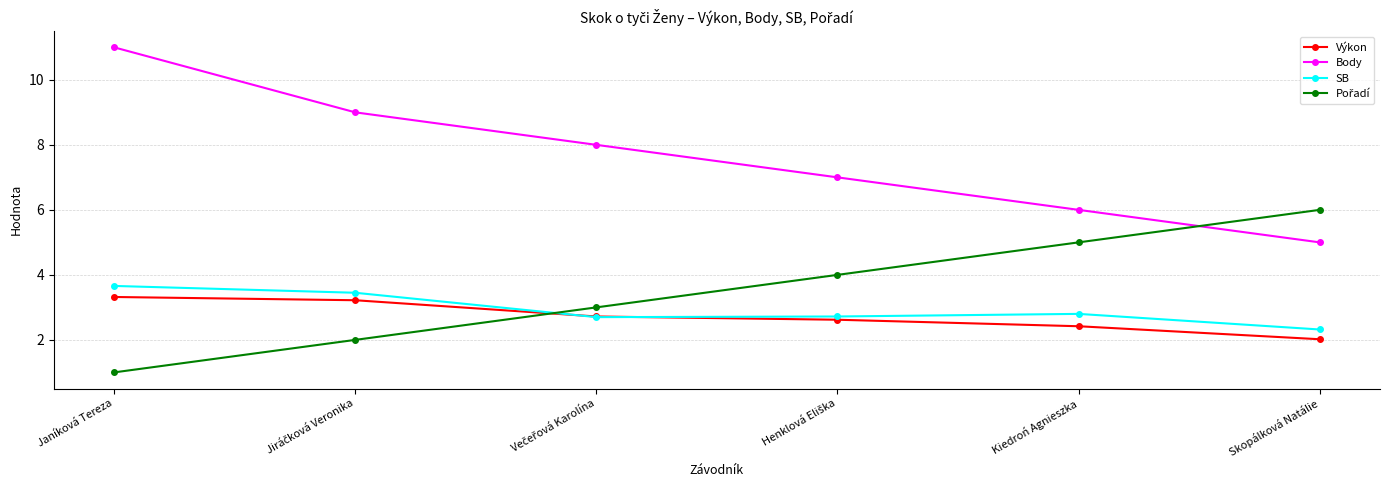

True or false: Body and Výkon cross at least once.

False